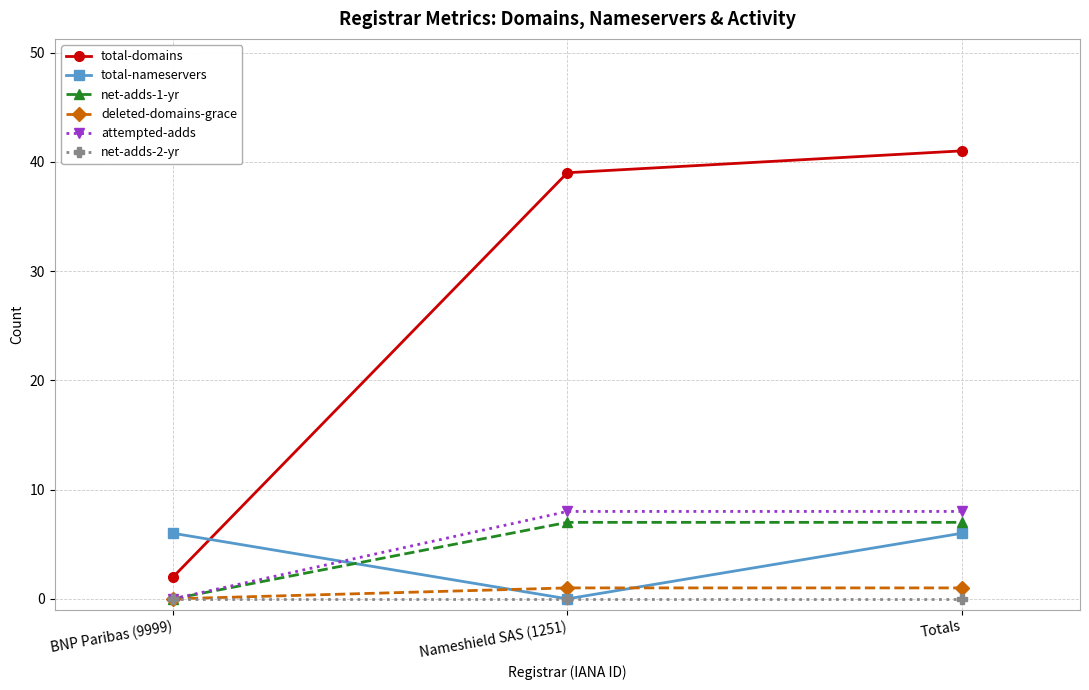

How many distinct data groups are displayed?

6